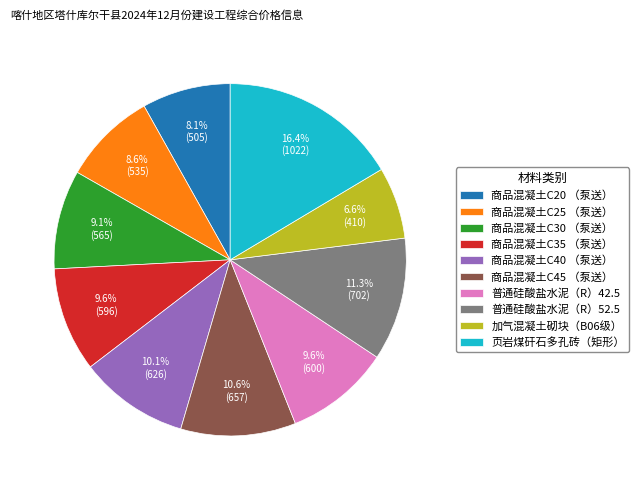

To the nearest percent, what portion does 商品混凝土C30 （泵送） represent?

9%